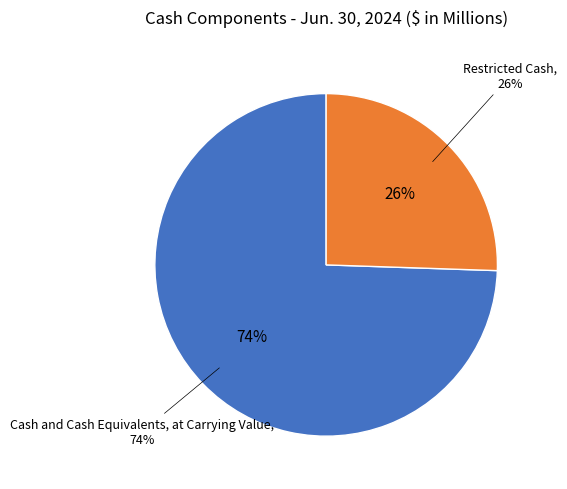

Count the number of slices in the pie.

2